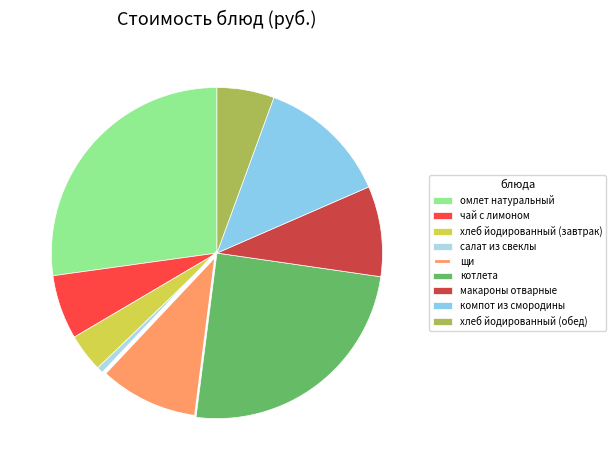

Is it true that щи is 18% of the pie?

False